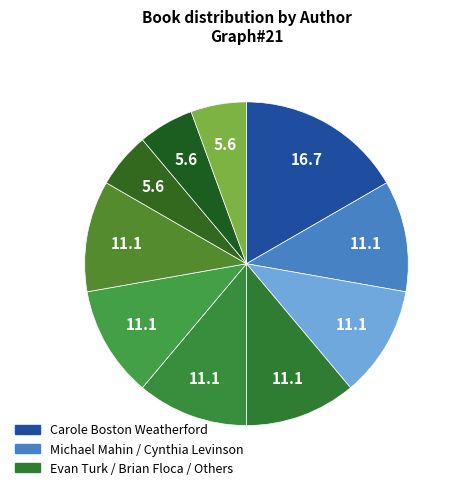

How many slices are in this pie chart?

10